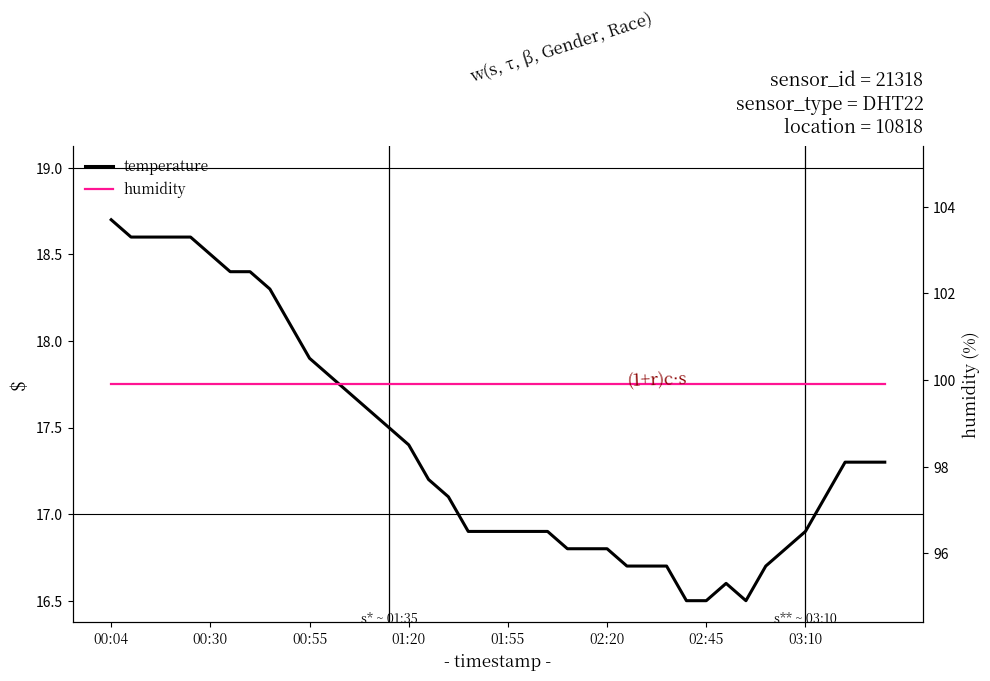

Where is temperature nearest to the value 17?

17